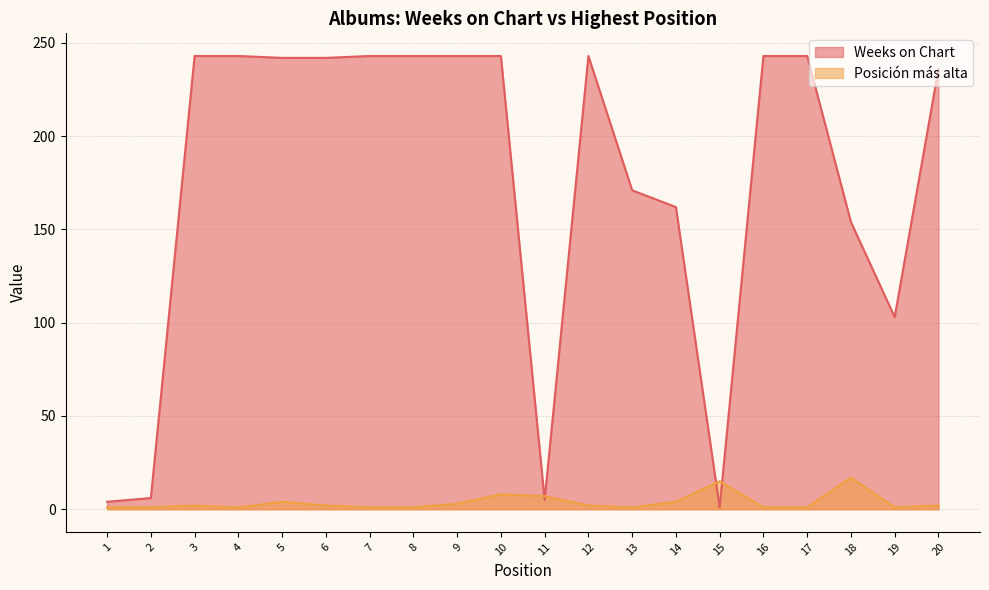

What is the difference between the maximum and minimum values in the Weeks on Chart series?

242